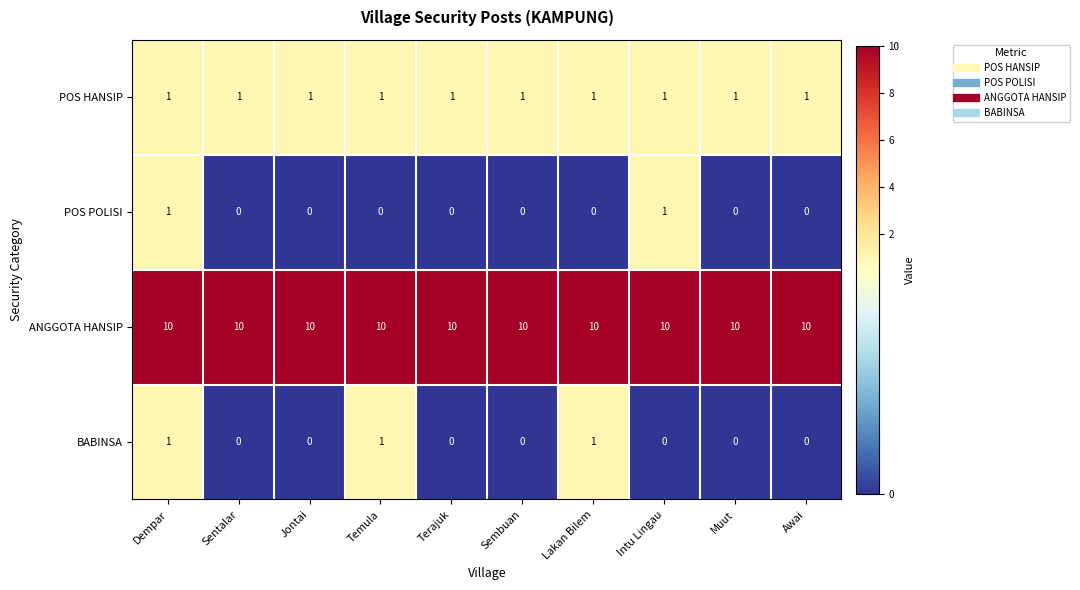

Between Terajuk and Lakan Bilem, which series saw the biggest shift?

BABINSA